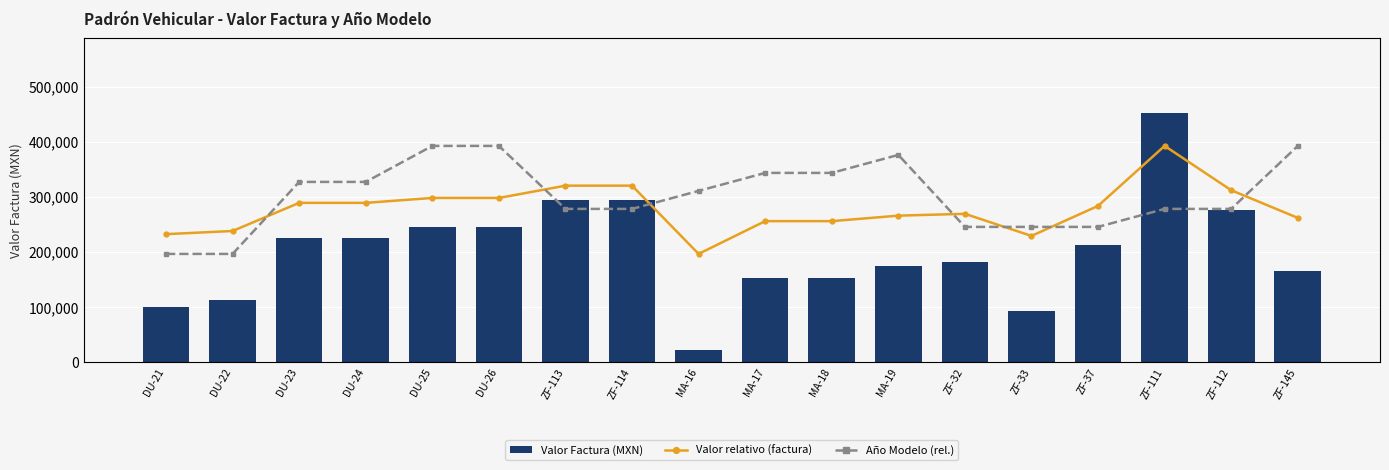

What is the label of the 5th bar from the right?

ZF-33